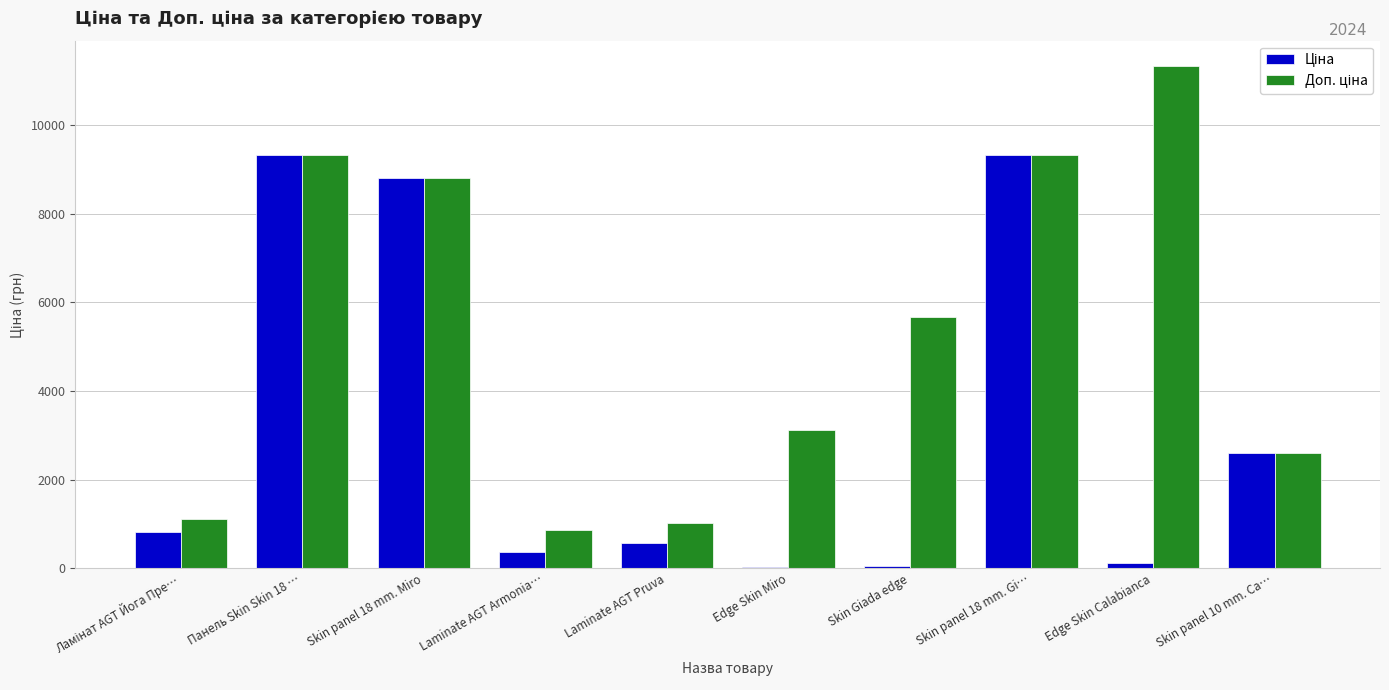

At which category does the chart reach its peak across all series?

Edge Skin Calabianca